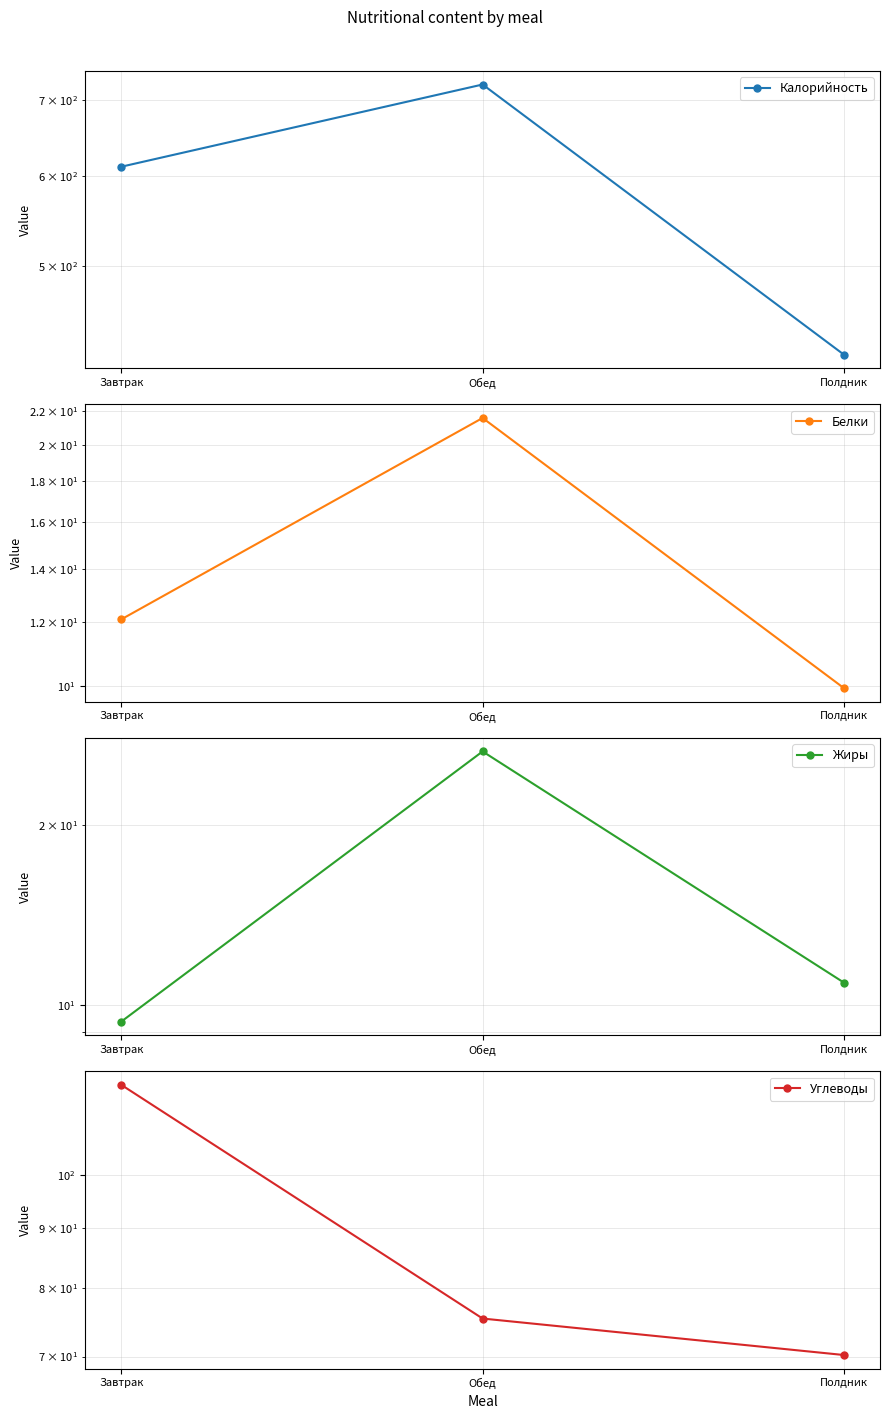

Does the chart have visible grid lines?

Yes